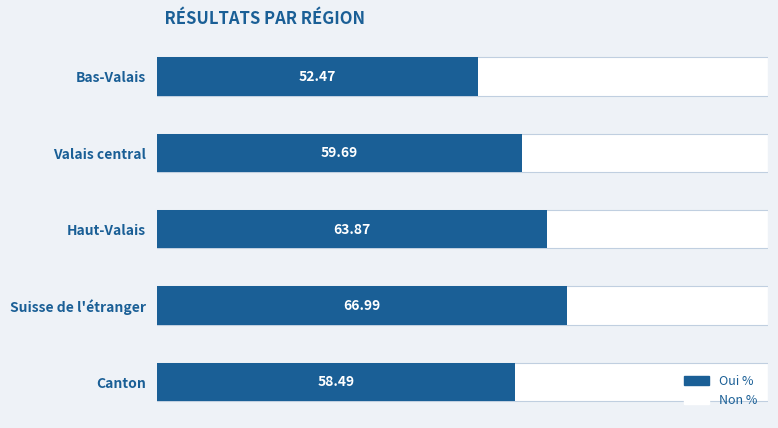

What is the label of the 5th bar from the right?

Bas-Valais